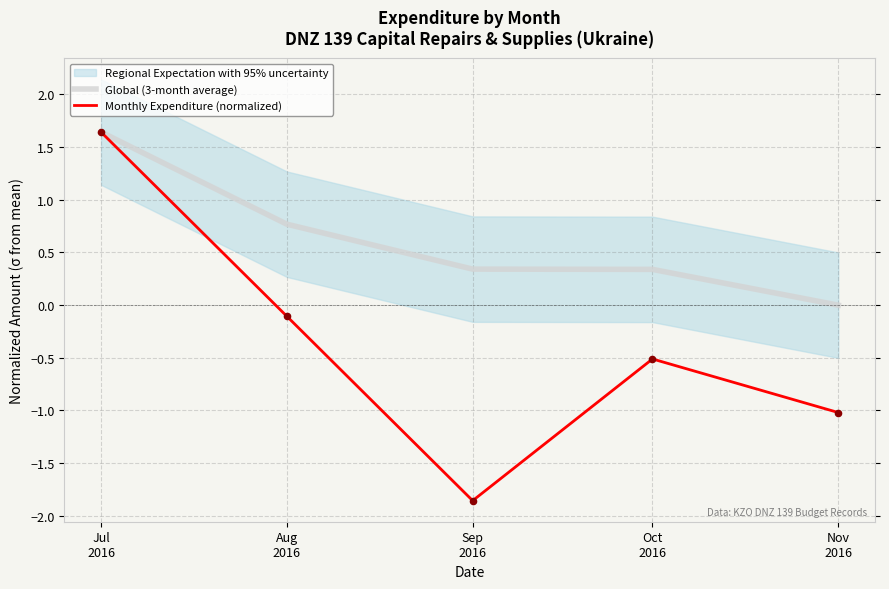

At which category is the sum across all series the highest?

Jul
2016